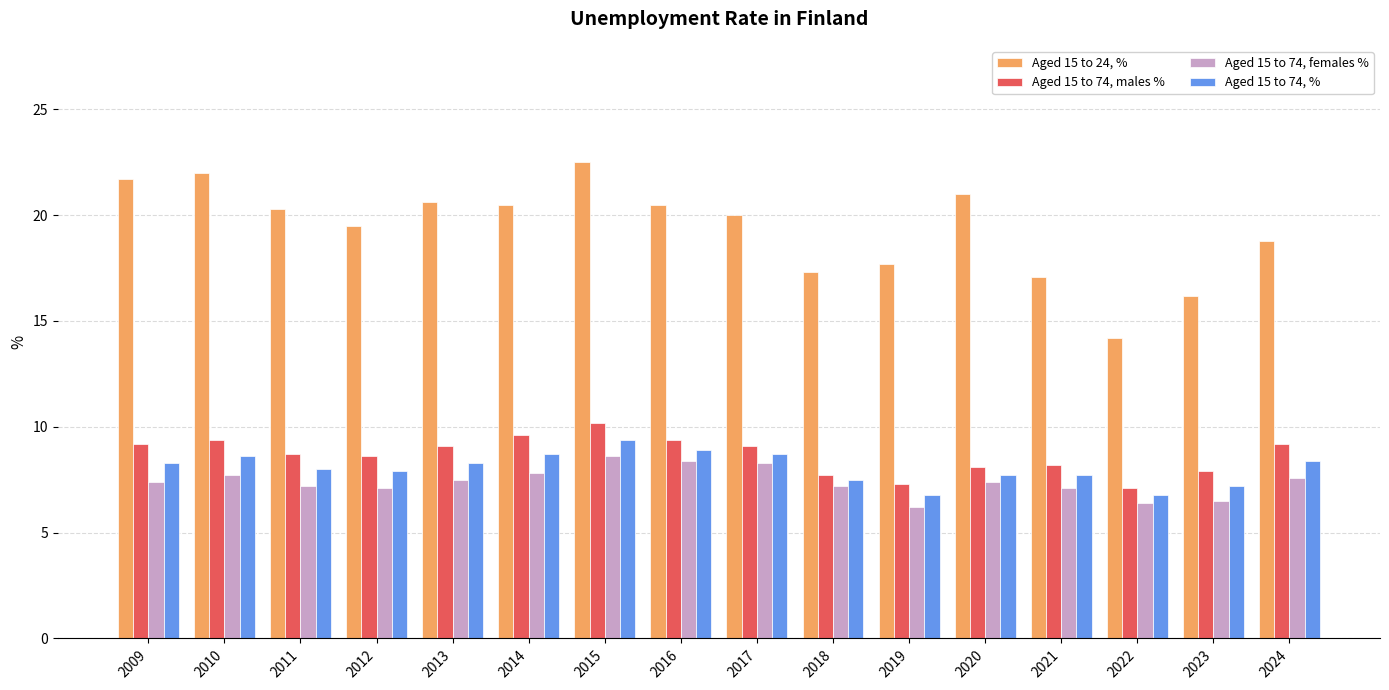

List the series in order of their peak value, highest first.

Aged 15 to 24, %, Aged 15 to 74, males %, Aged 15 to 74, %, Aged 15 to 74, females %